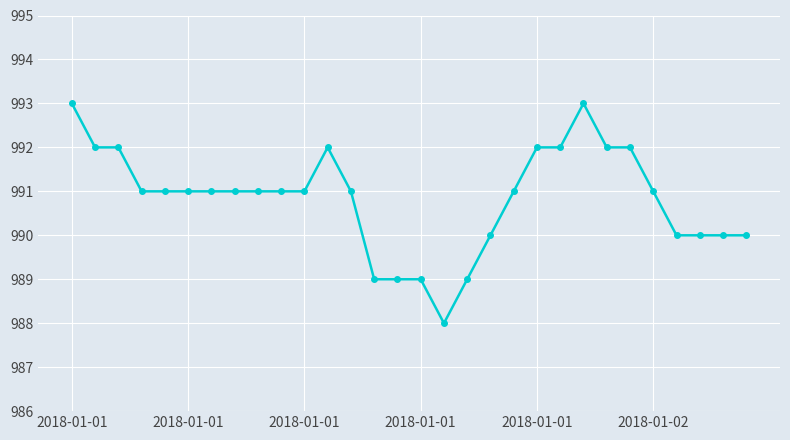

What is the value of the 19th point from the left?

990